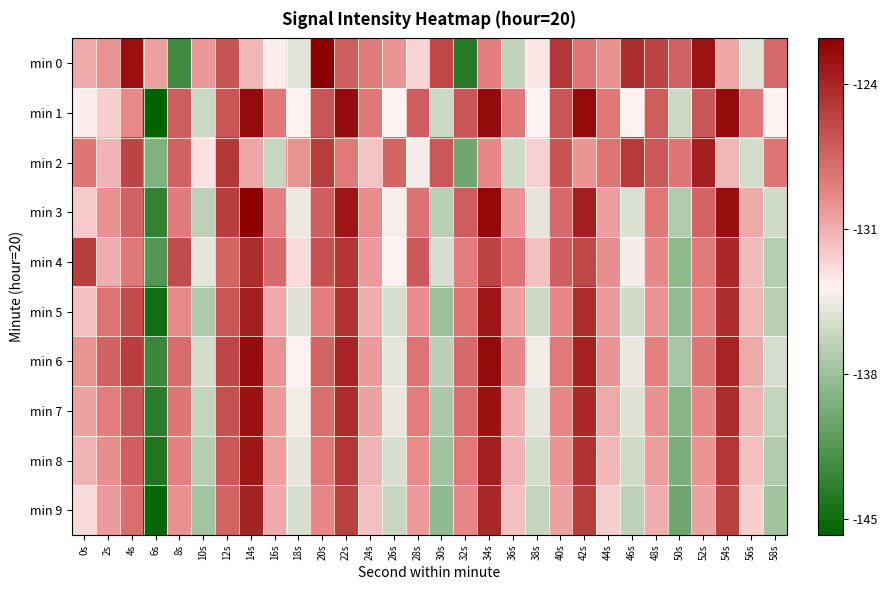

How many data points does each series have?

30